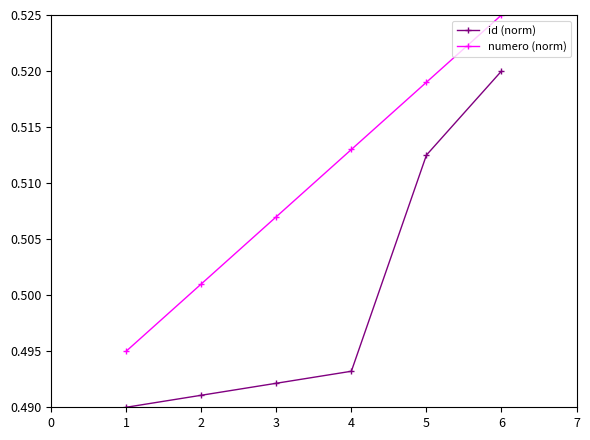

True or false: id (norm) and numero (norm) cross at least once.

False